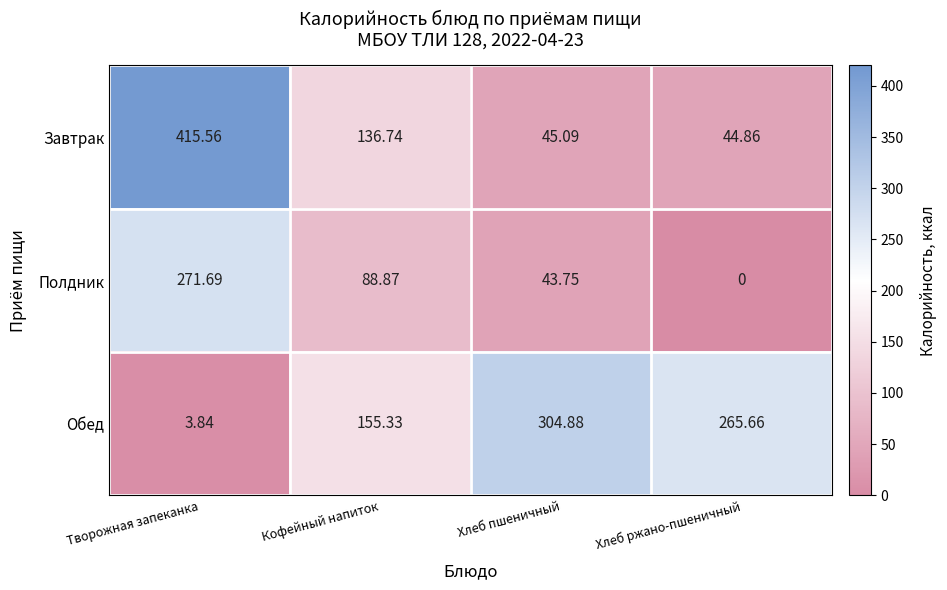

List the series in order of their overall mean, highest first.

Обед, Завтрак, Полдник